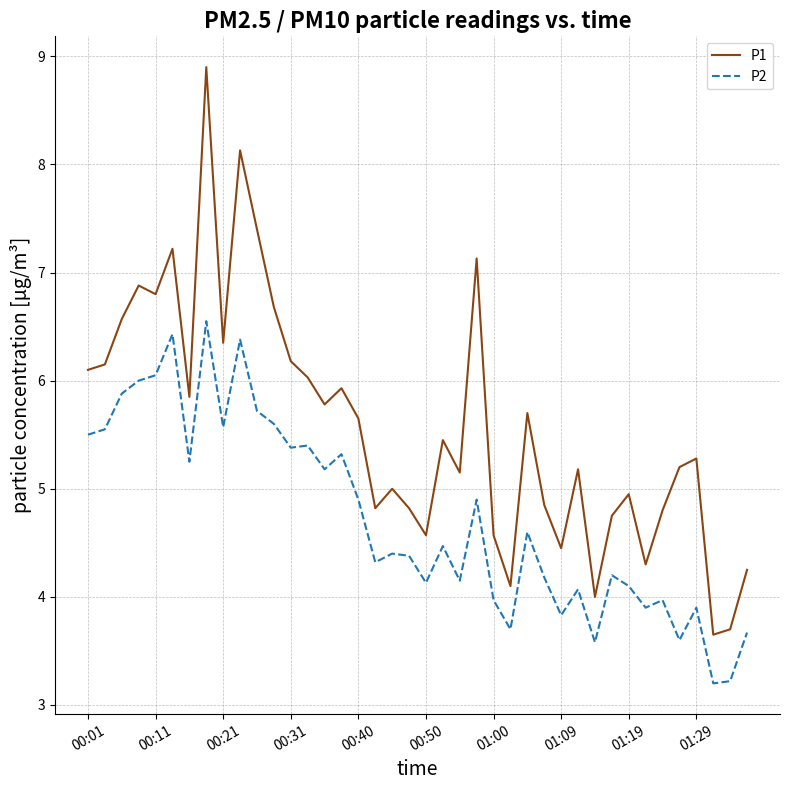

What is the maximum value shown in the chart?

8.9